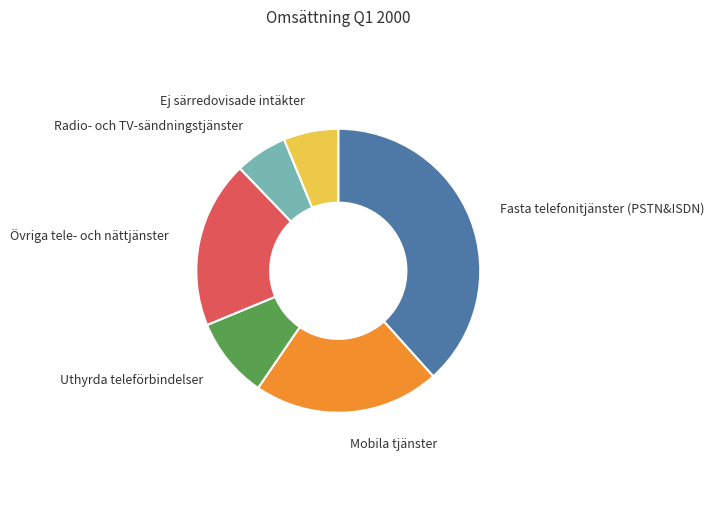

Is there any slice that represents more than half of the pie?

No